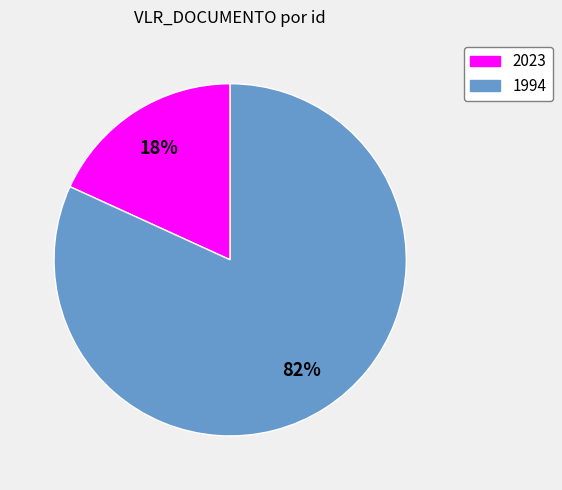

To the nearest percent, what is the average slice percentage?

50%